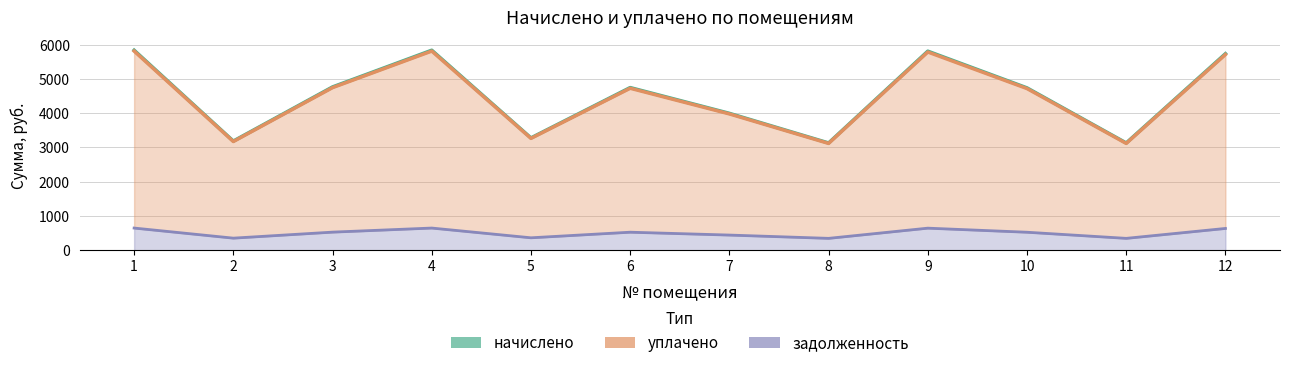

The уплачено series shows 2016.4 at 9. True or false?

False